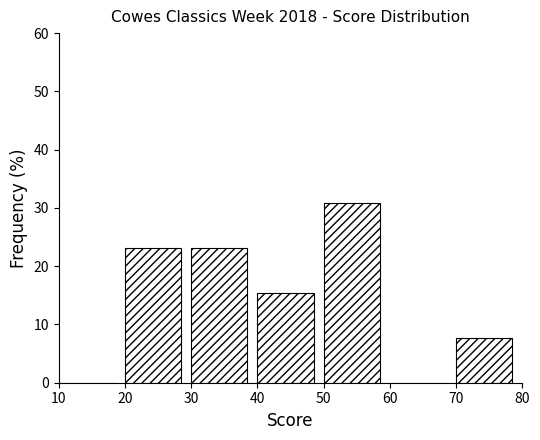

Reading left to right, transcribe this chart: for each bar, give the range it covers on the x-axis and its height. The values are not printed on the chart, so give them approximately, as read against the axis.

10 to 20: 0
20 to 30: 23
30 to 40: 23
40 to 50: 15
50 to 60: 31
60 to 70: 0
70 to 80: 8